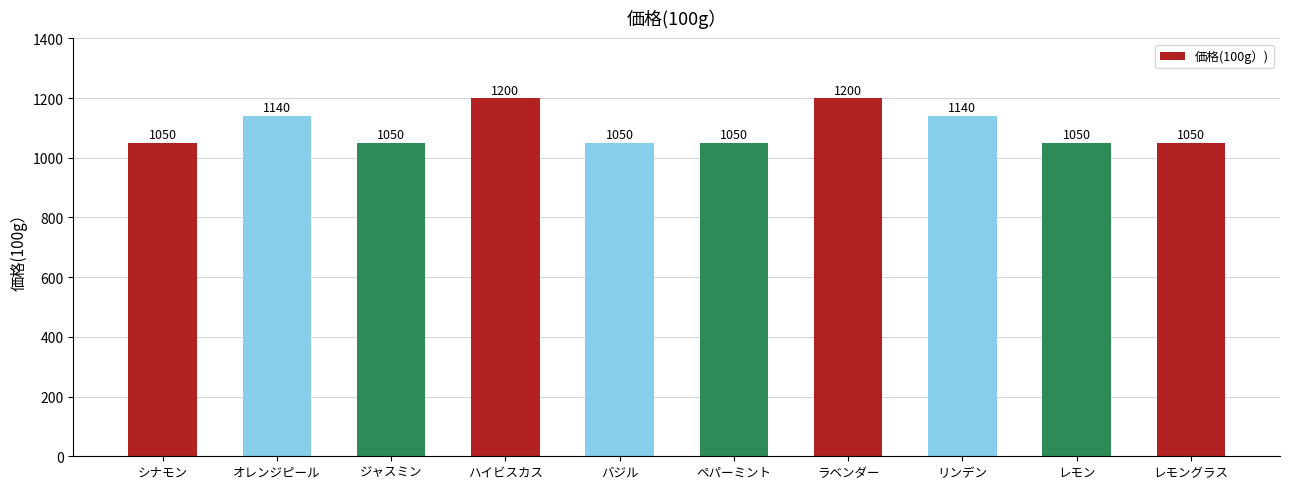

Read the value at リンデン, to the nearest 10.

1140